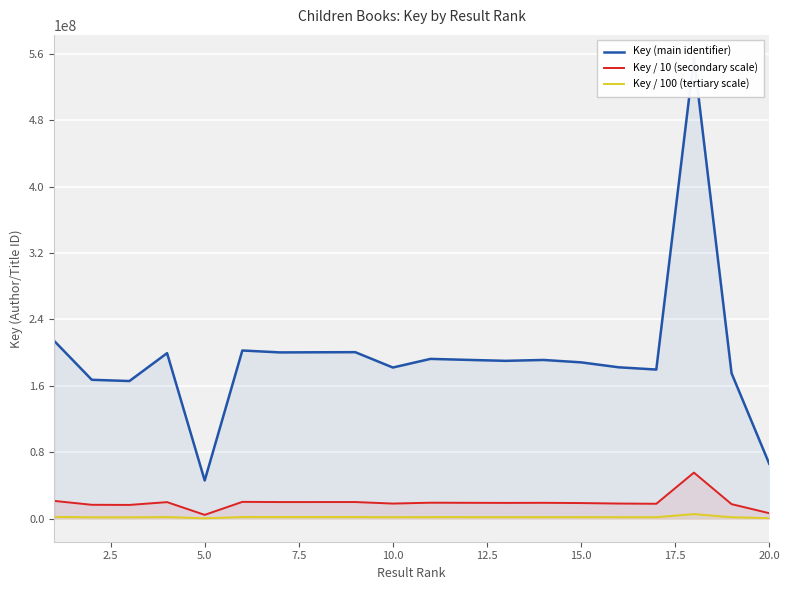

Reading left to right, transcribe all the data shown in this chart.

Key (main identifier): 214193845	167313779	165807735	199398869	46031437	202604520	200297766	200457403	200592907	182091775	192496137	191277907	190136141	191214444	188322618	182365732	179649236	555032531	175220129	66278551
Key / 10 (secondary scale): 21419384	16731377	16580773	19939886	4603143	20260452	20029776	20045740	20059290	18209177	19249613	19127790	19013614	19121444	18832261	18236573	17964923	55503253	17522012	6627855
Key / 100 (tertiary scale): 2141938	1673137	1658077	1993988	460314	2026045	2002977	2004574	2005929	1820917	1924961	1912779	1901361	1912144	1883226	1823657	1796492	5550325	1752201	662785